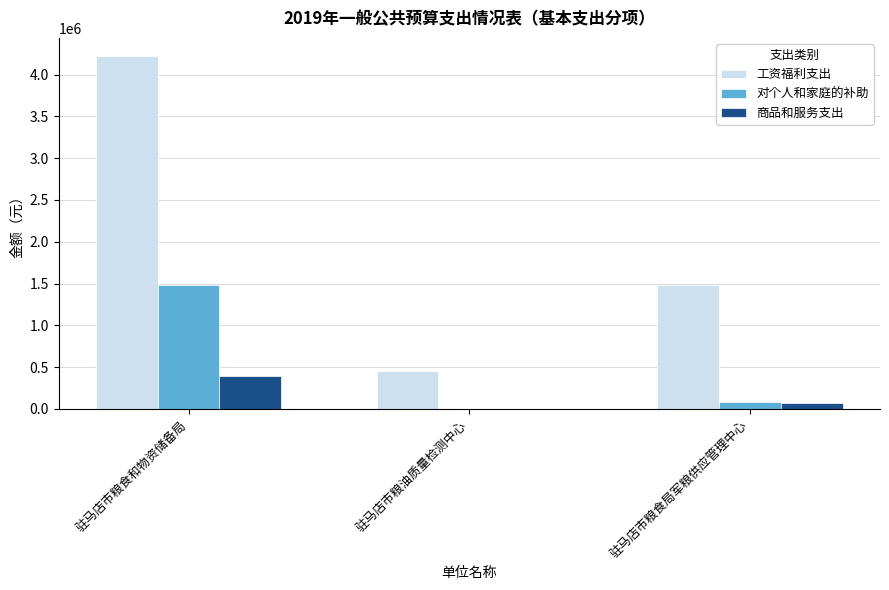

Between 驻马店市粮油质量检测中心 and 驻马店市粮食局军粮供应管理中心, which series saw the biggest shift?

工资福利支出